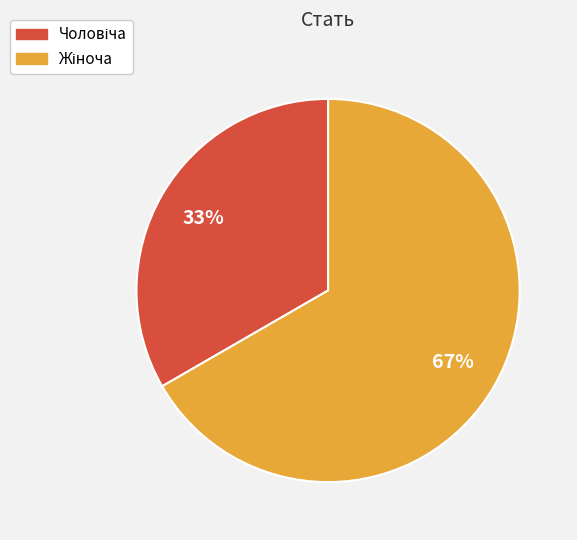

To the nearest percent, what is the average slice percentage?

50%